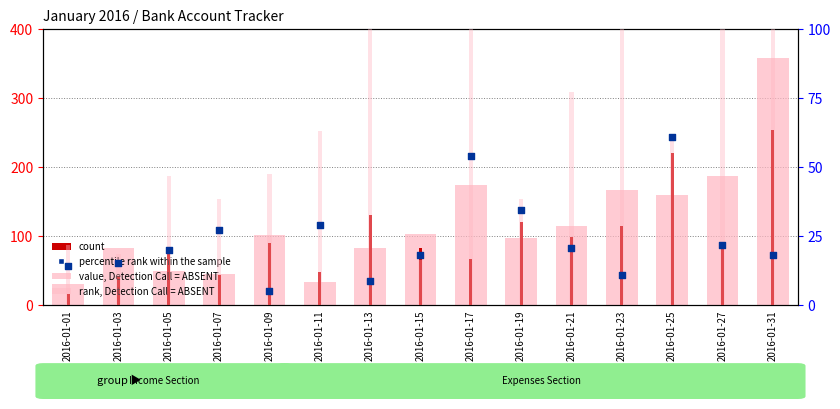

Which series has the largest total across all categories?

value, Detection Call = ABSENT